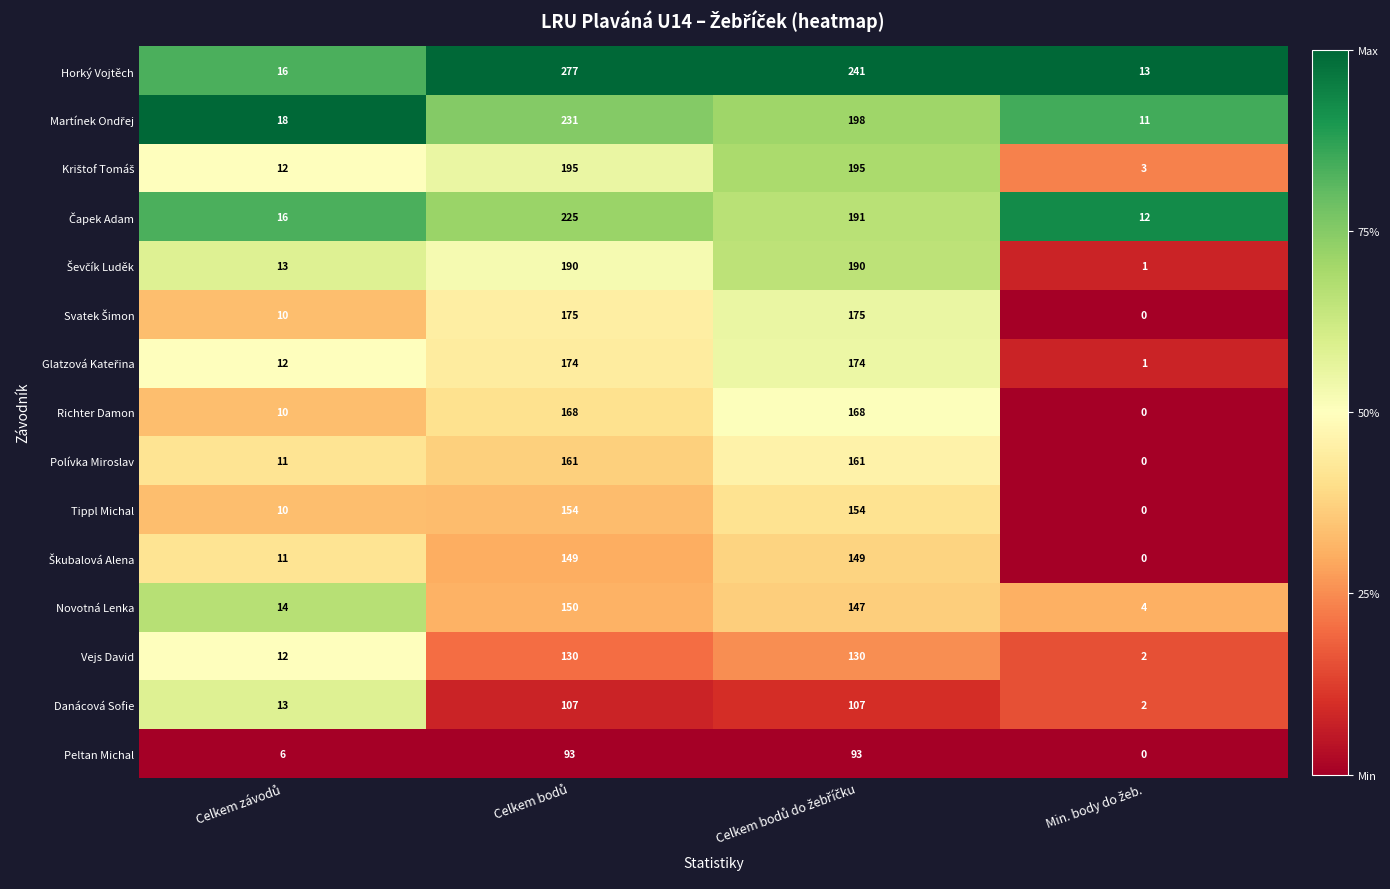

Which series has the largest range (max minus min)?

Horký Vojtěch